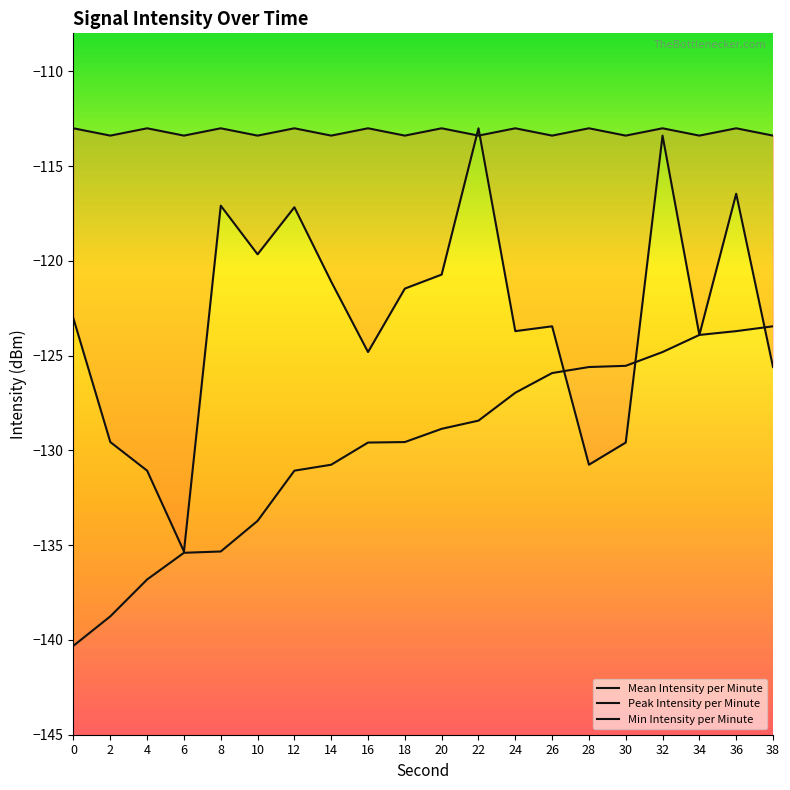

Which series has the widest spread of values?

Mean Intensity per Minute